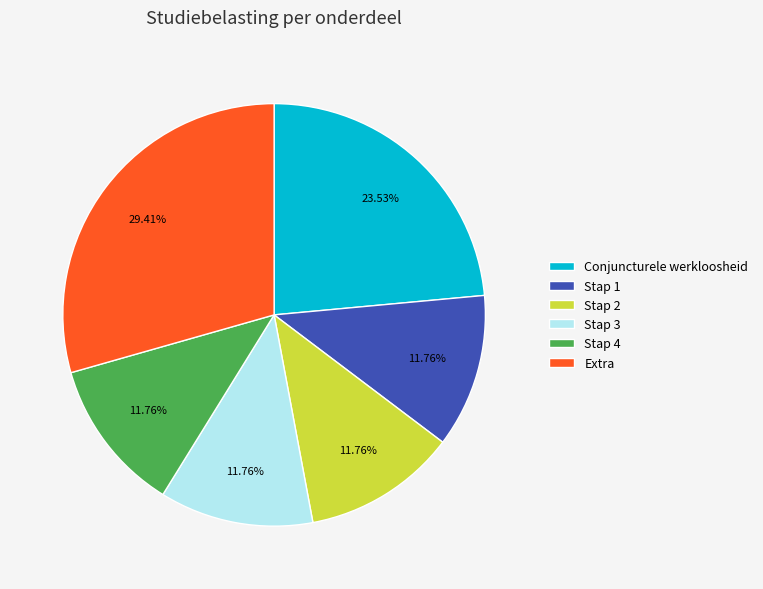

Does any single category account for the majority?

No